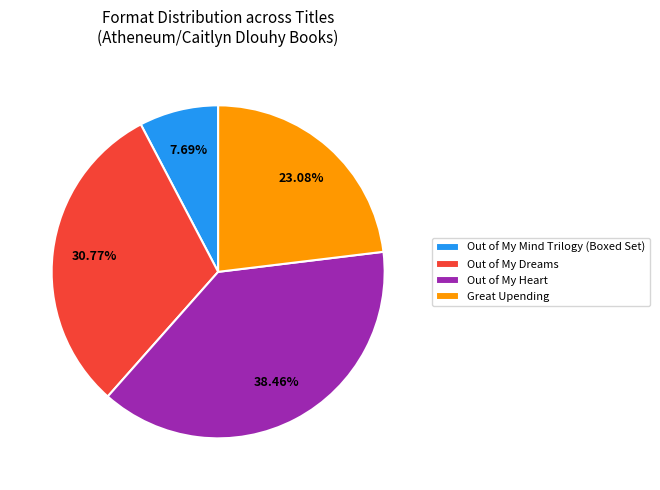

What percentage is the Out of My Mind Trilogy (Boxed Set) slice, to the nearest percent?

8%